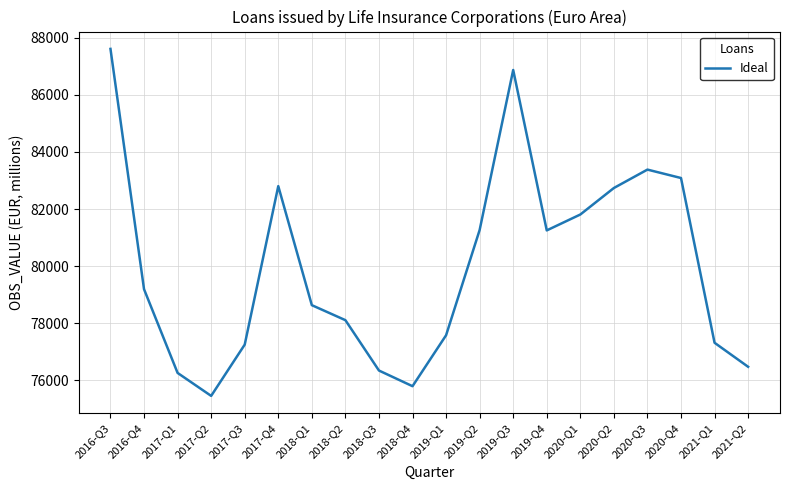

What is the average value?

79958